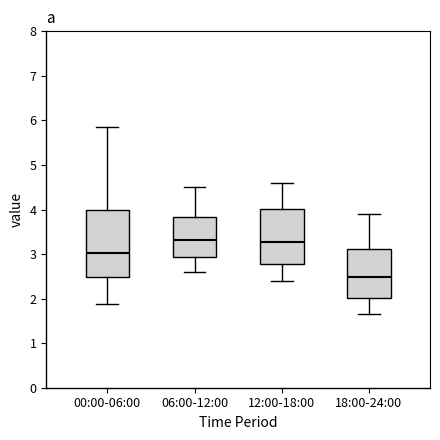

Which box's median line is the lowest?

18:00-24:00